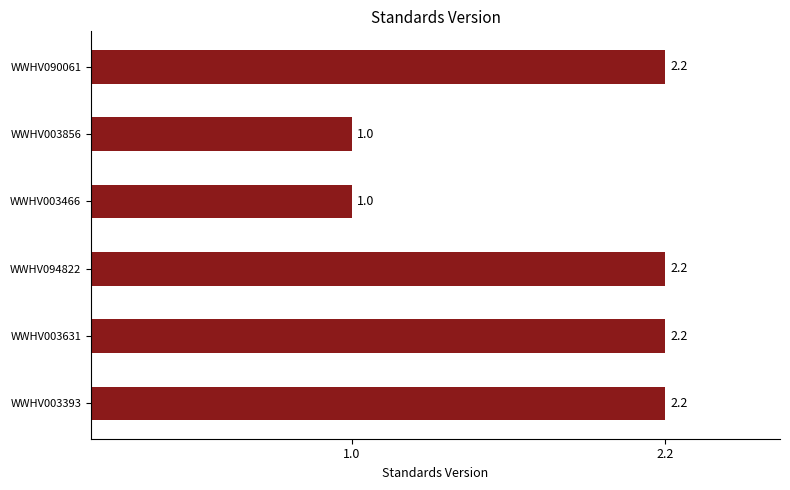

Read the value at WWHV090061.

2.2